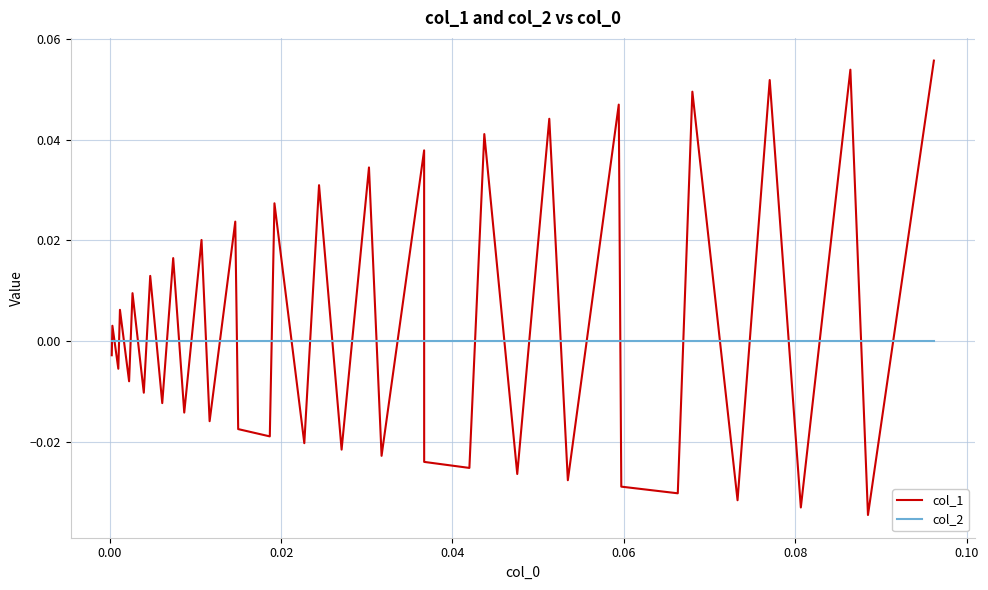

List the series in order of their peak value, lowest first.

col_2, col_1